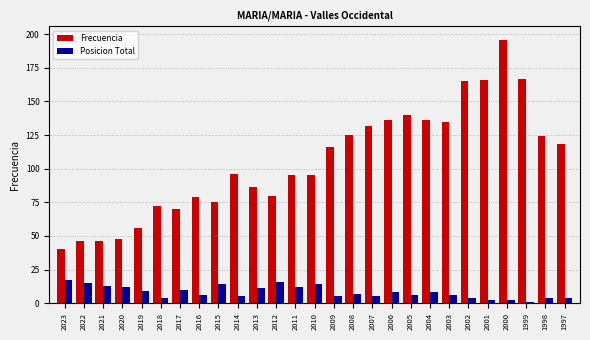

What is the value of the Frecuencia bar at the 16th from the left?

125